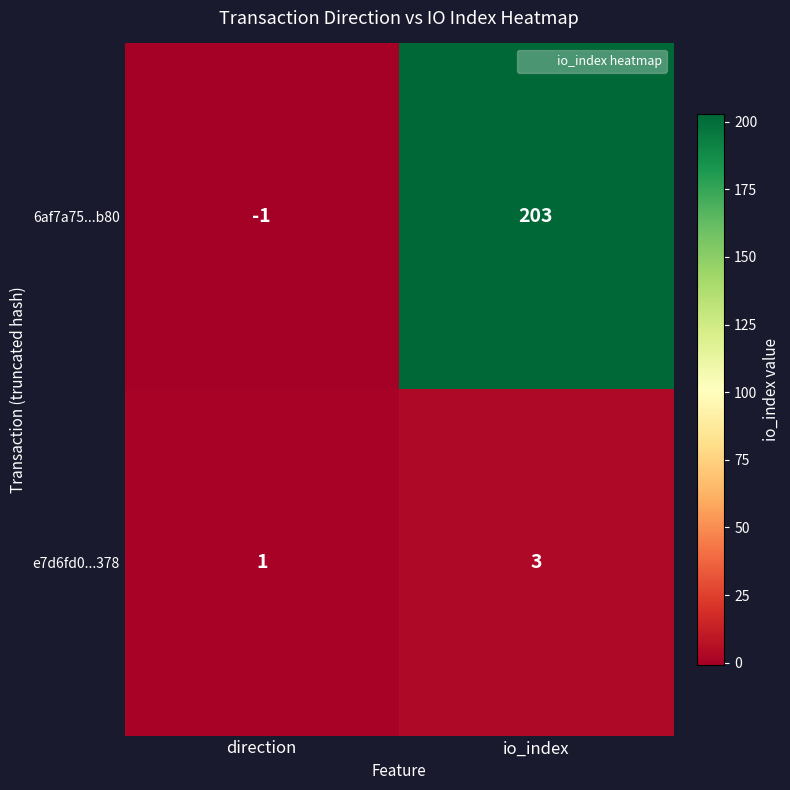

How many data points does each series have?

2